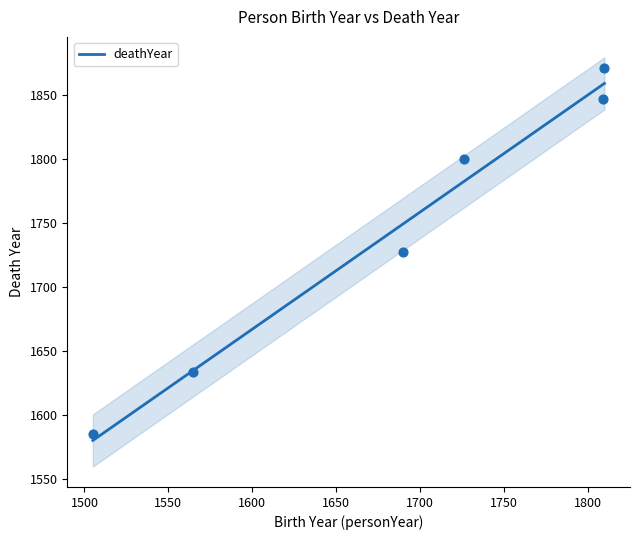

What is the change in value from 1810 to 1809?

-24